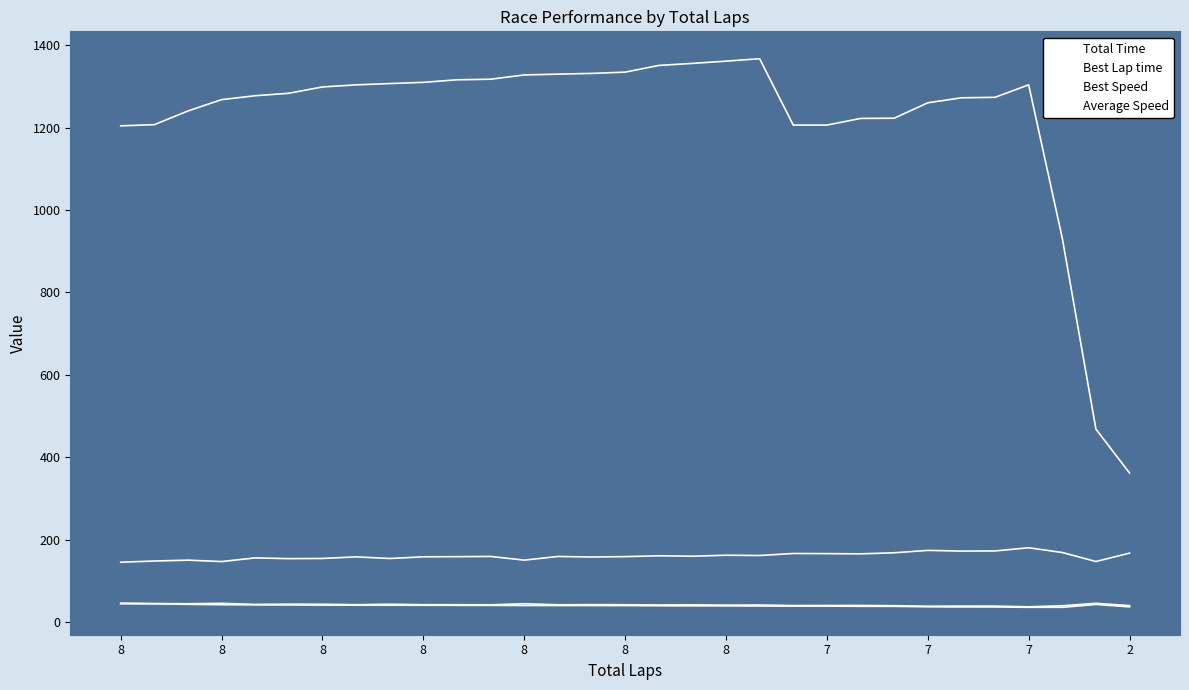

What is the minimum value shown in the chart?

35.8